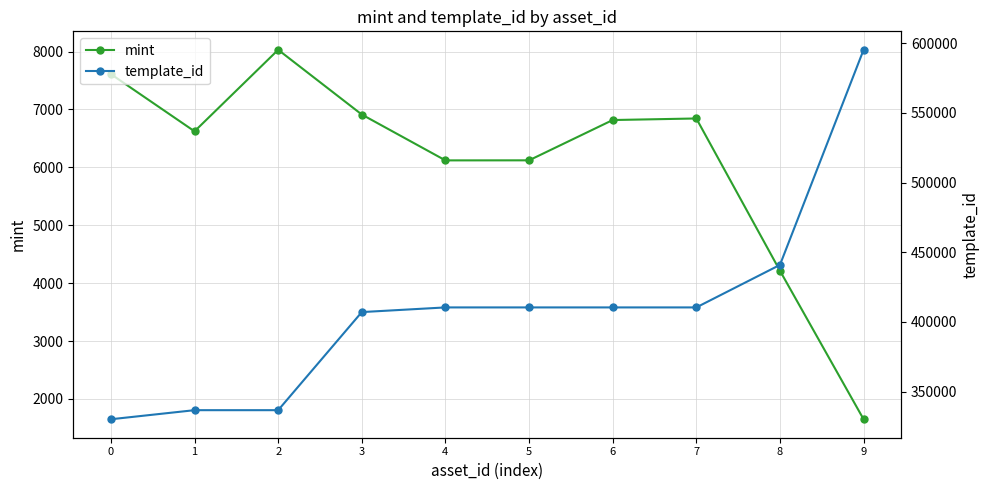

What is the sum of all mint values?

60949